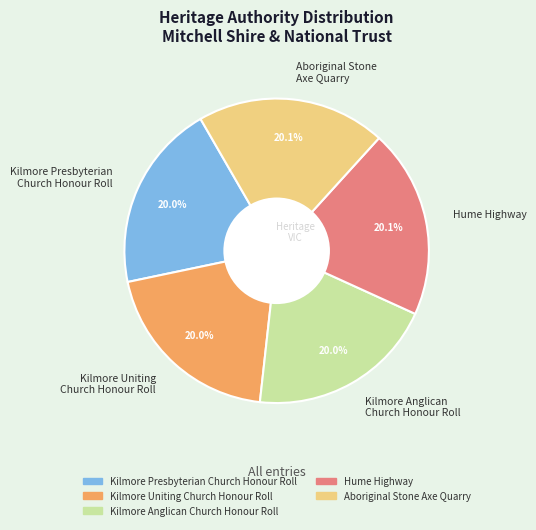

What is the ratio of the value at Aboriginal Stone Axe Quarry to the value at Hume Highway?

1.0